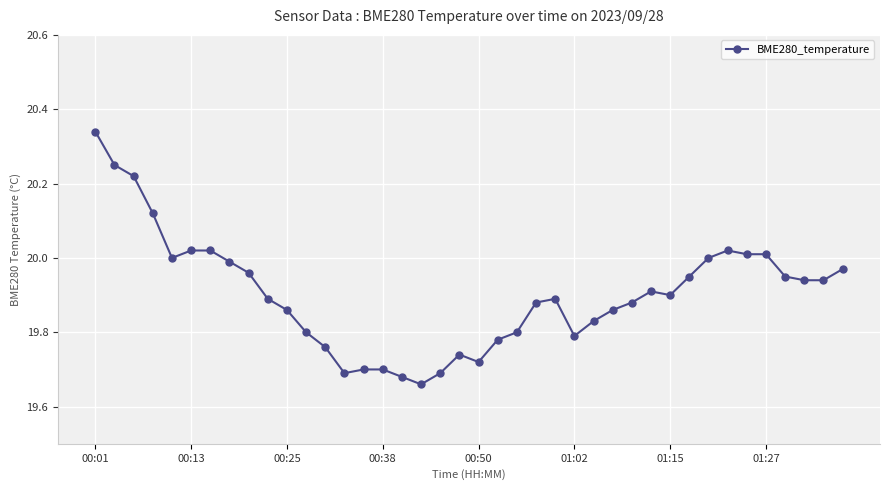

What is the sum of all values?

796.1